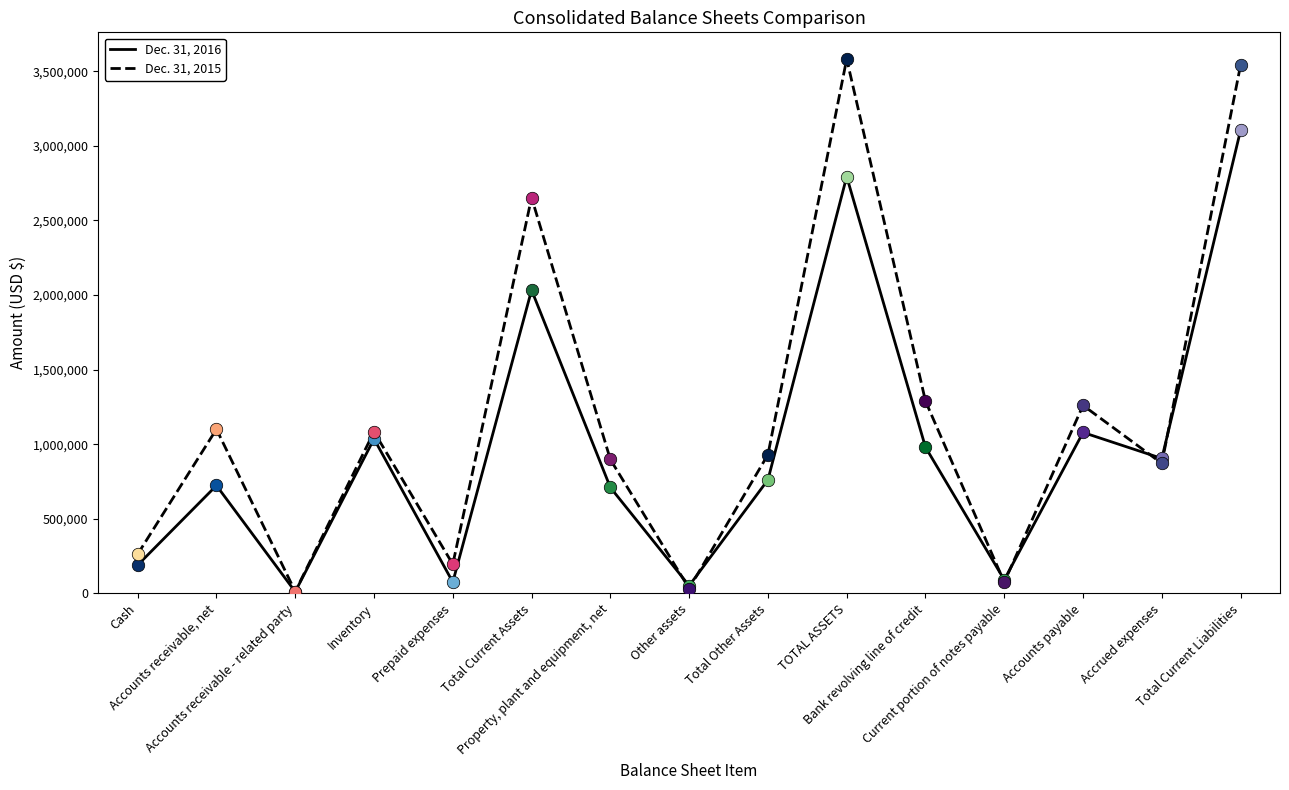

After their last crossing, which series has the higher values: Dec. 31, 2015 or Dec. 31, 2016?

Dec. 31, 2015